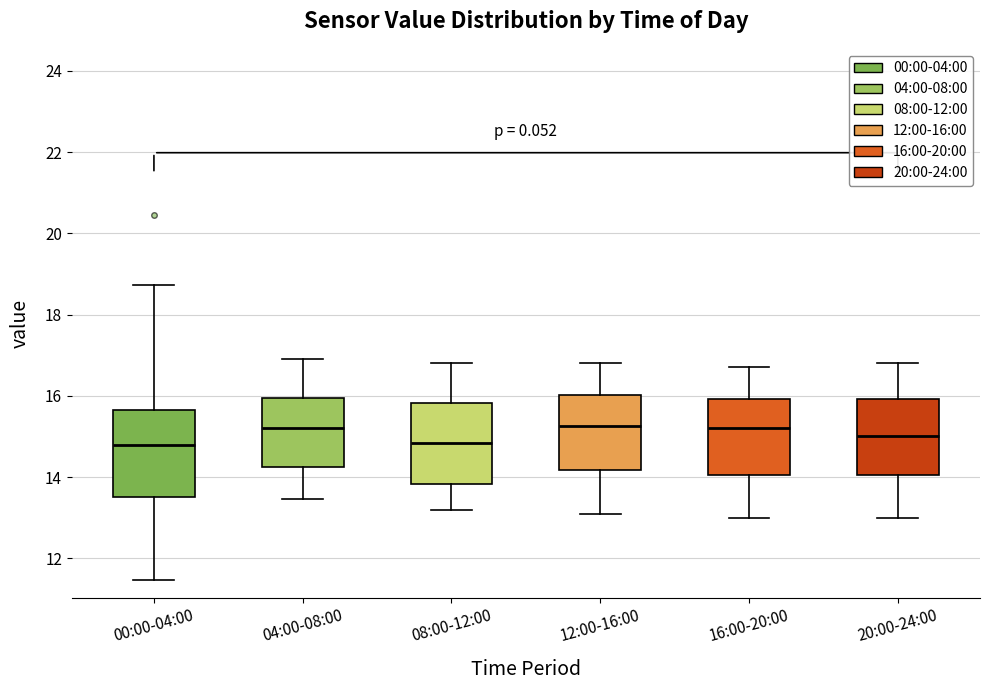

Where is the lower edge of the box for 00:00-04:00 on the y-axis? The values are not printed on the chart, so give them approximately, as read against the axis.

13.6